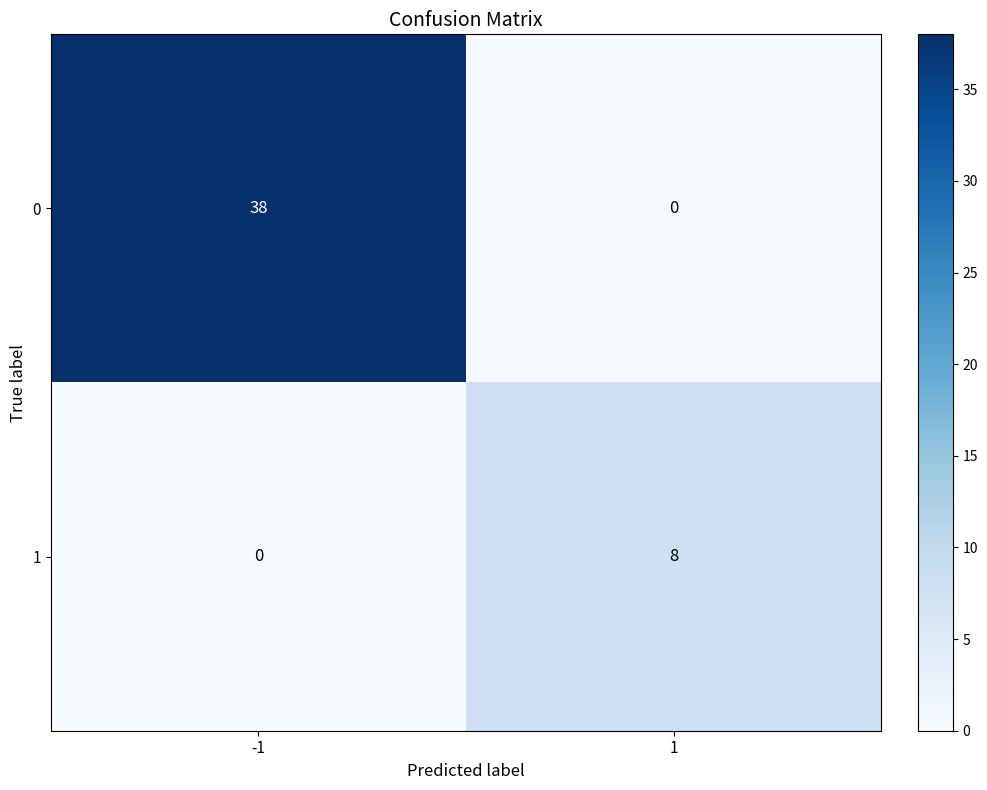

Is it true that 1 equals 5 at -1?

False